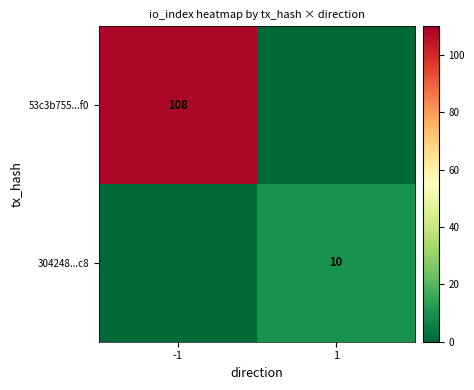

Is it true that 304248...c8 equals 10 at 1?

True